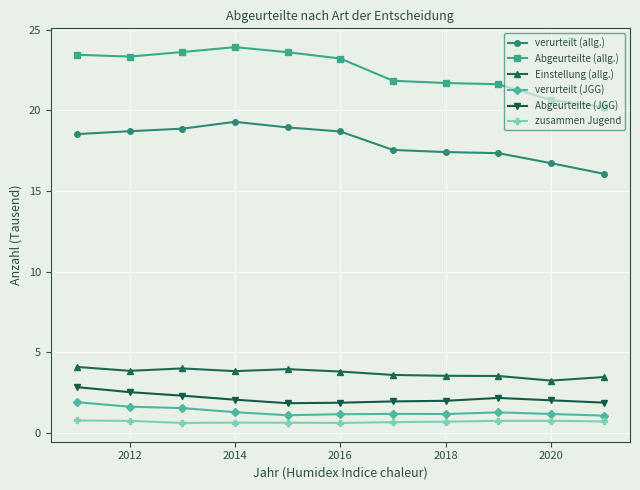

At how many categories does at least one series exceed 12?

11